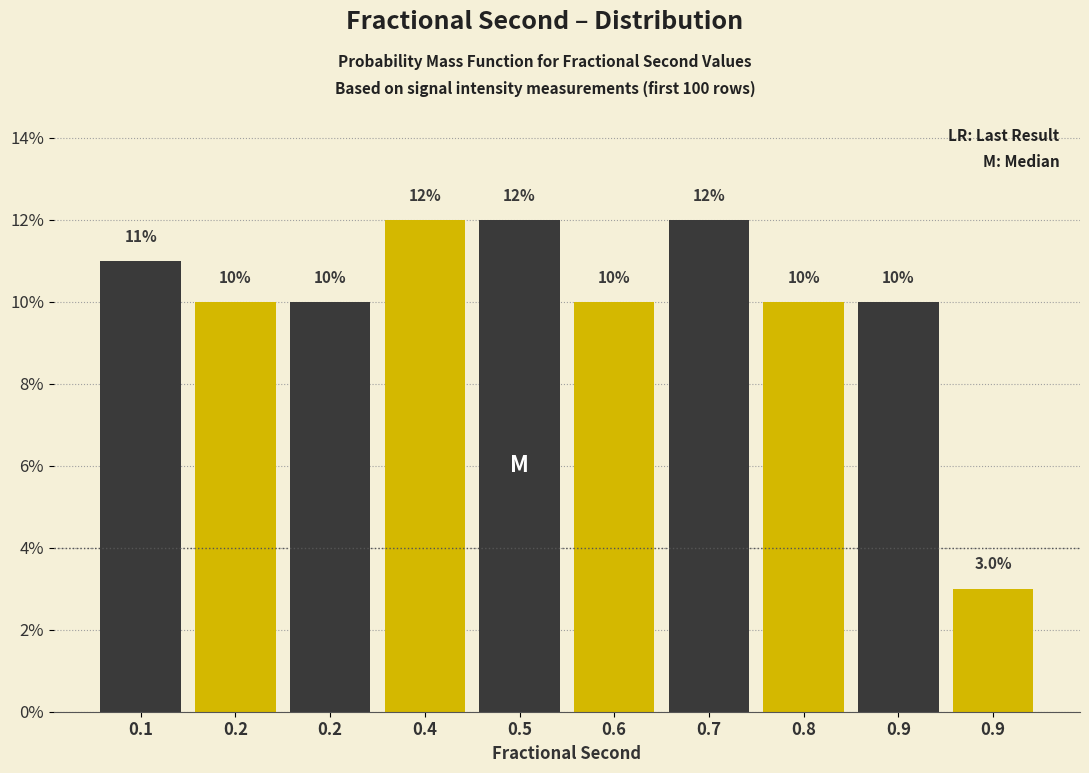

Does the chart contain any negative values?

No